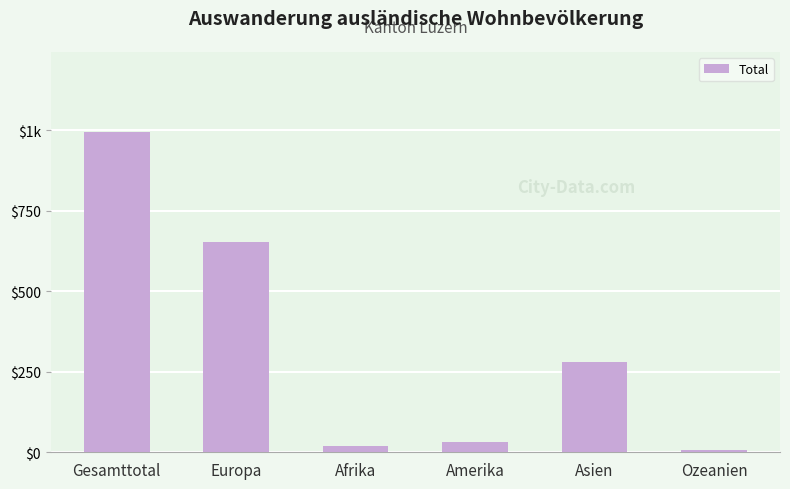

At which label does the data first exceed 281?

Gesamttotal